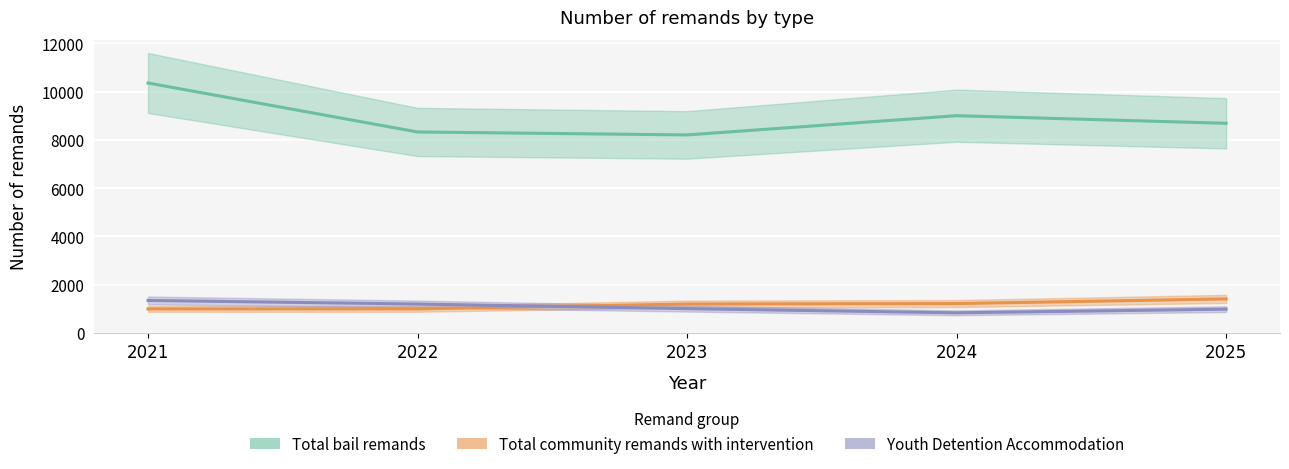

The Youth Detention Accommodation series shows 837 at 2024. True or false?

True